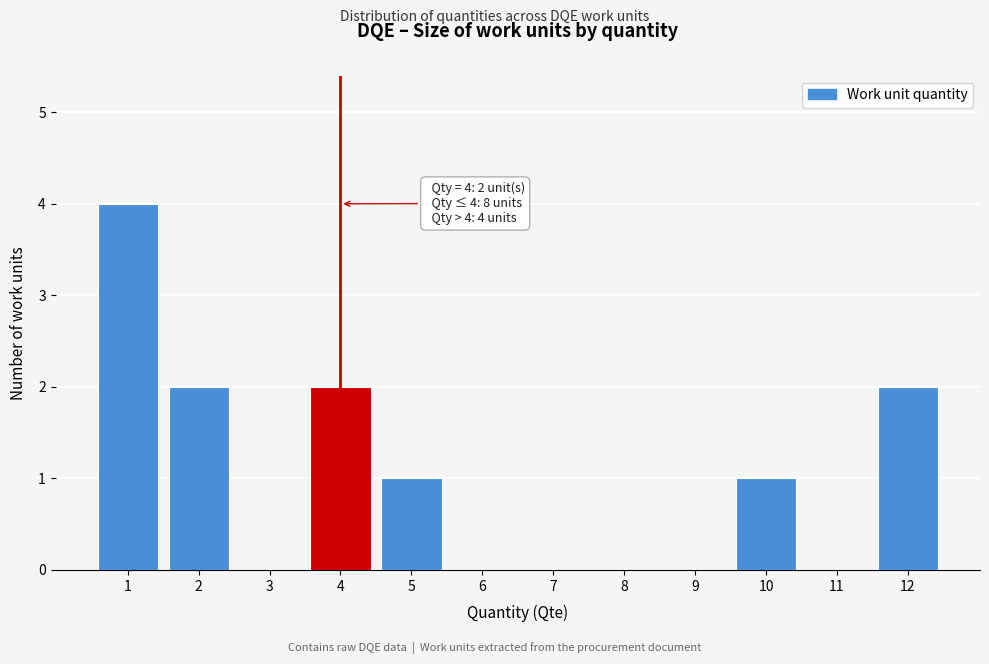

Reading left to right, transcribe all the data shown in this chart.

1=4	2=2	3=0	4=2	5=1	6=0	7=0	8=0	9=0	10=1	11=0	12=2